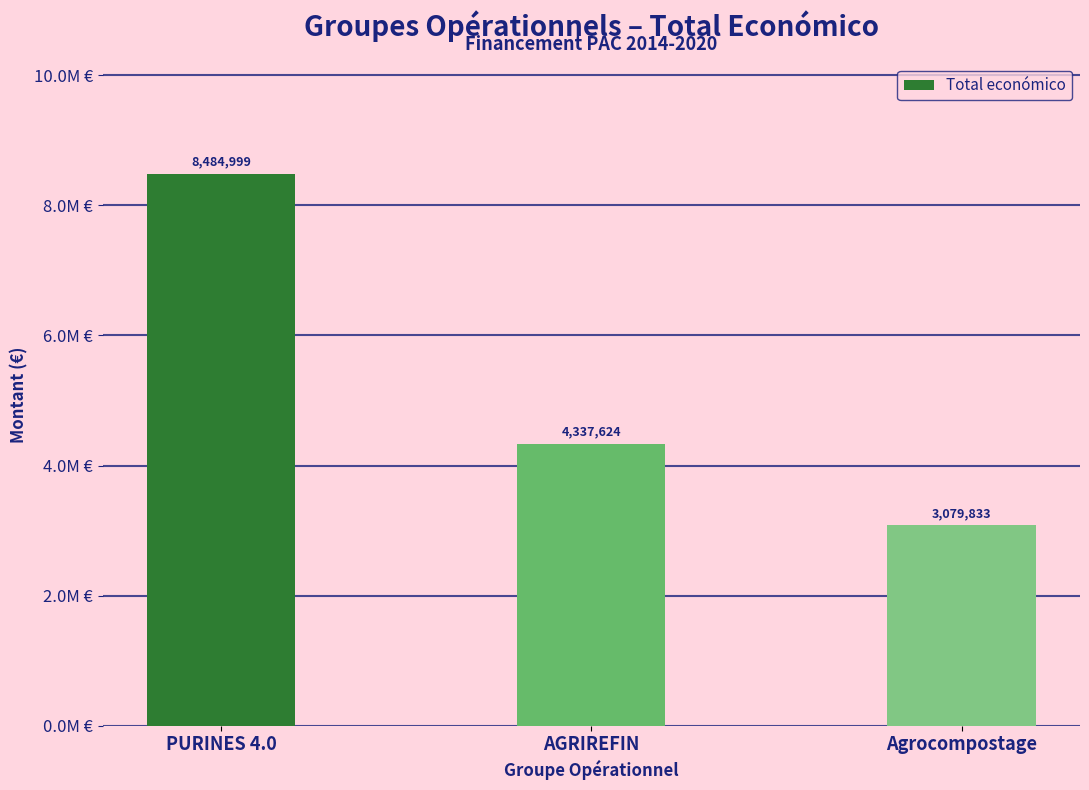

Does the chart contain any negative values?

No